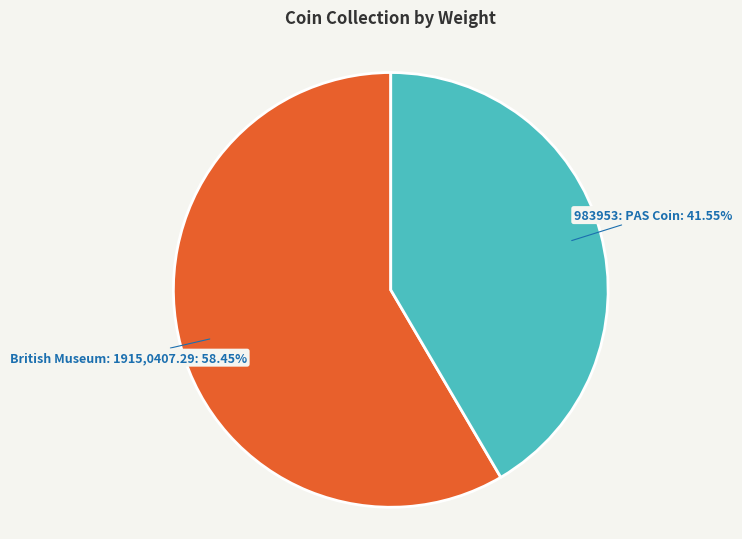

To the nearest percent, what is the average slice percentage?

50%